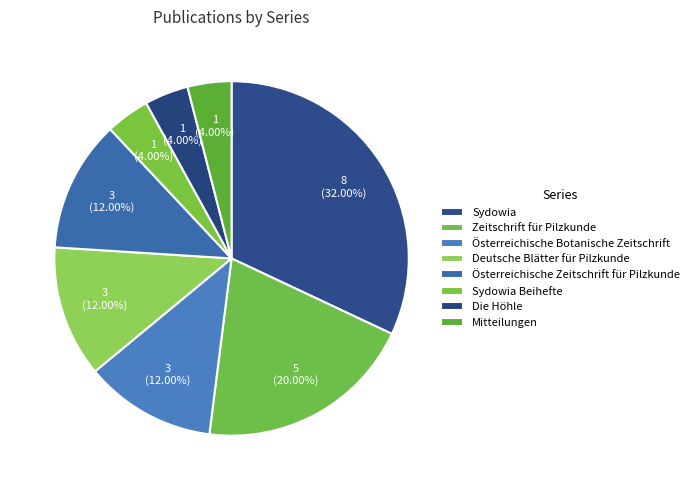

Count the number of slices in the pie.

8